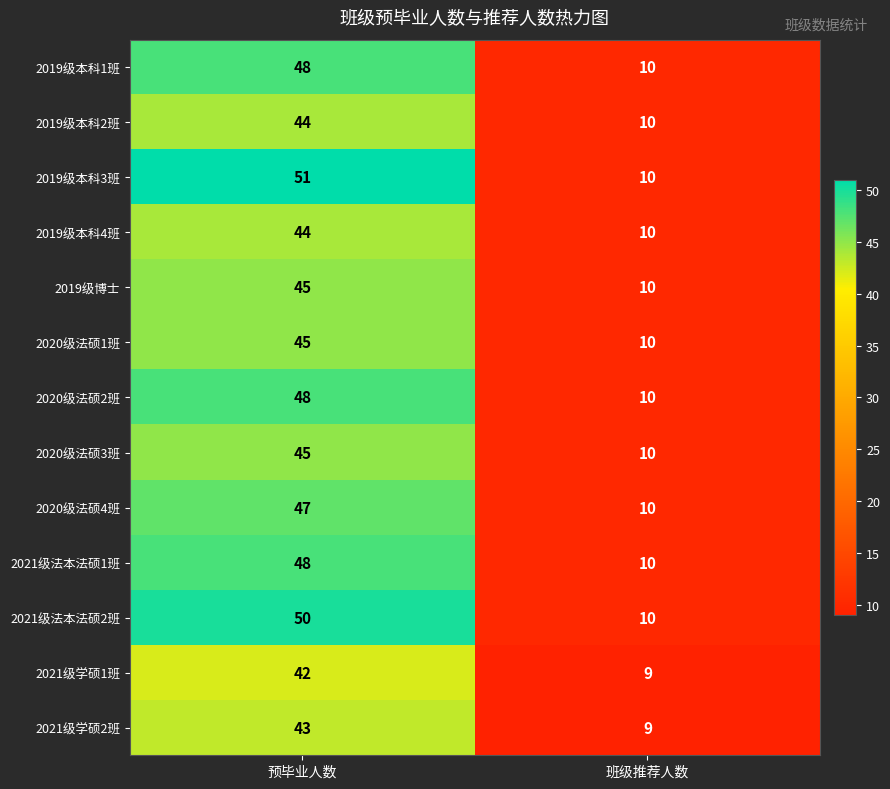

What is the minimum value for 2019级本科1班?

10